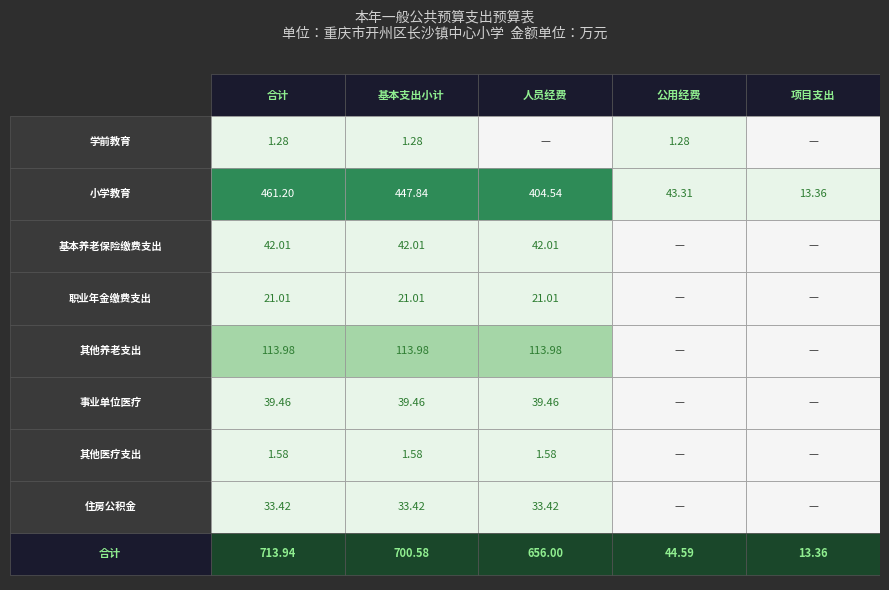

What is the difference between the second highest and second lowest values in the 住房公积金 series?

33.4